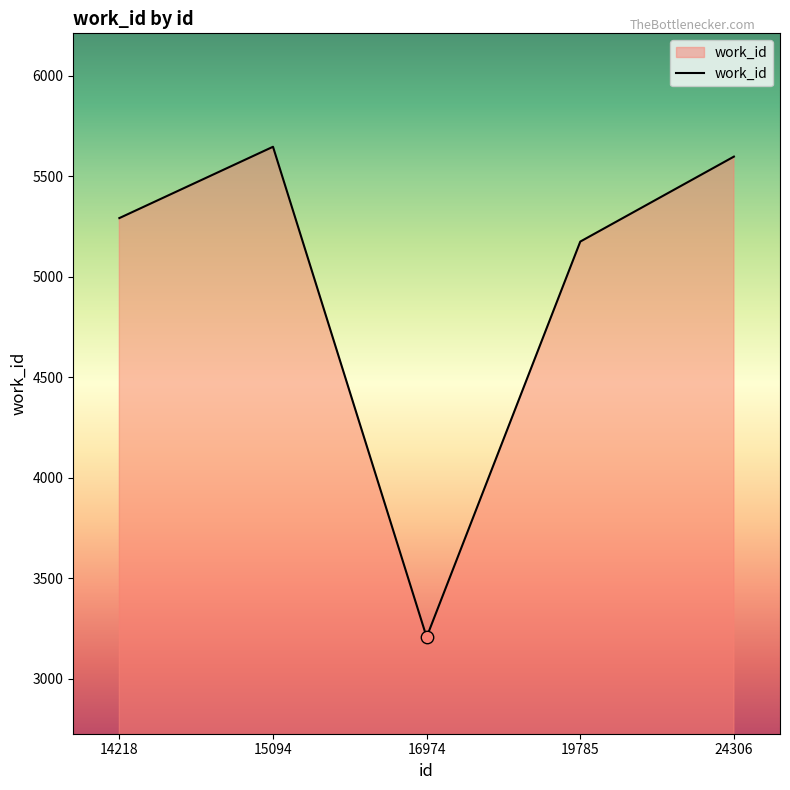

Between 24306 and 19785, which is larger?

24306